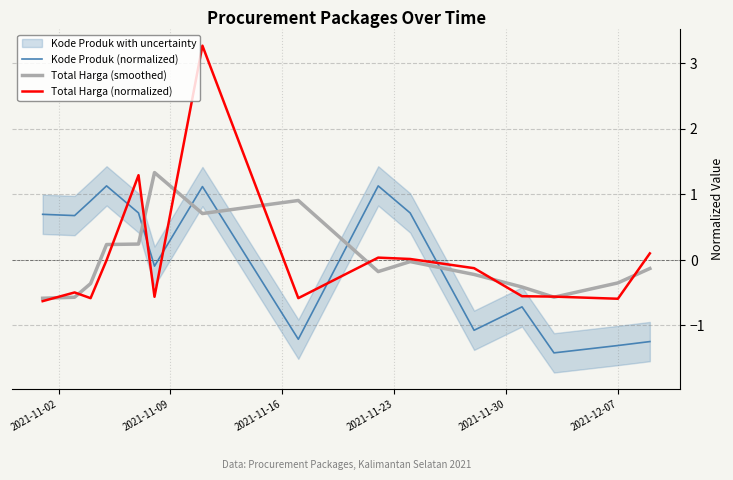

How many values in the Total Harga (smoothed) series exceed 0?

5